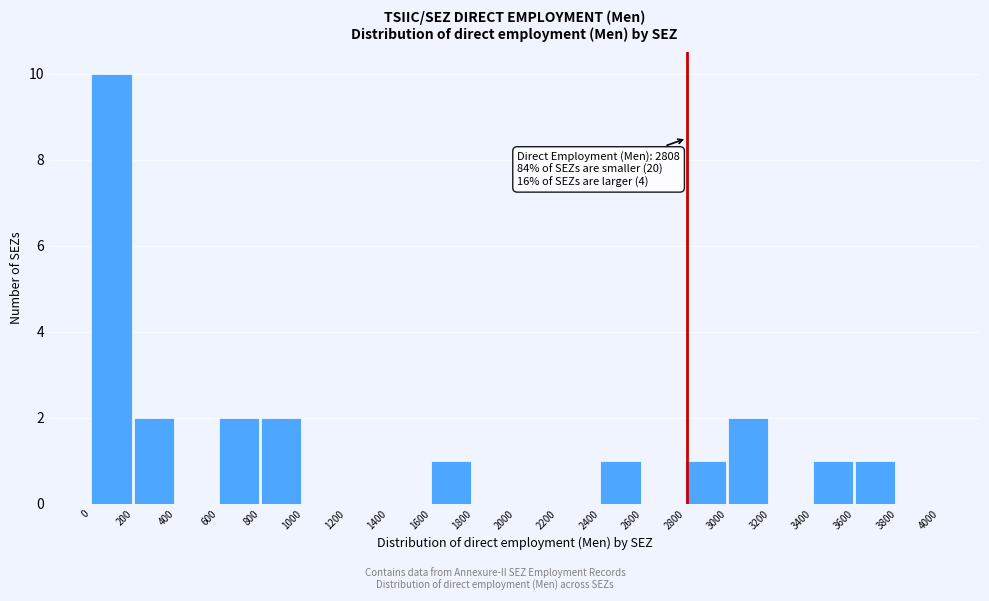

Which range on the x-axis has the tallest bar?

0 to 200